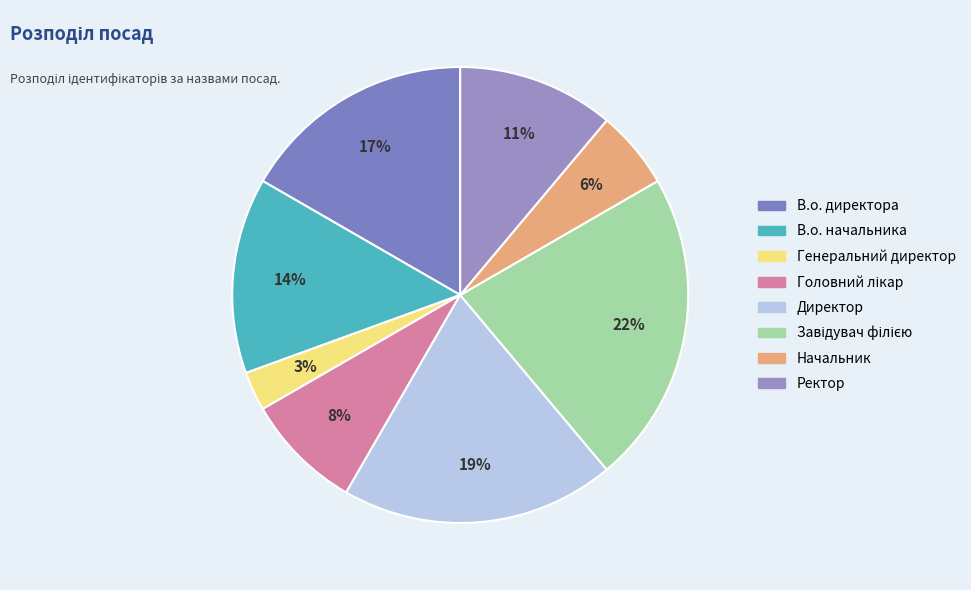

The Генеральний директор slice represents 3% of the pie. True or false?

True